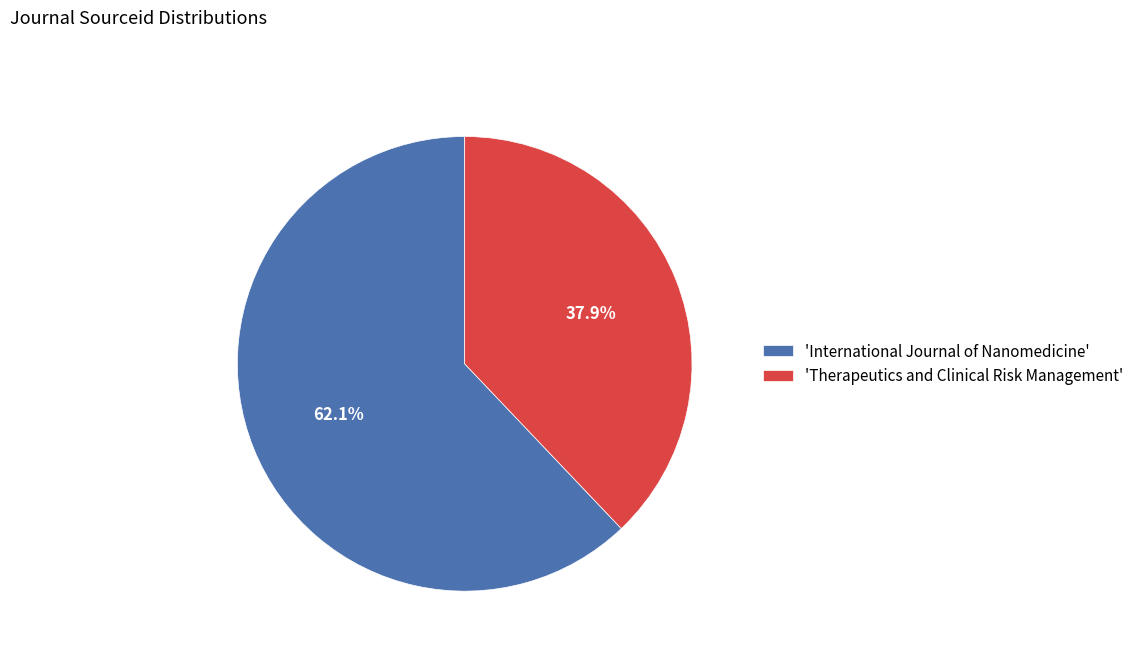

Which category has the smallest portion of the pie?

'Therapeutics and Clinical Risk Management'